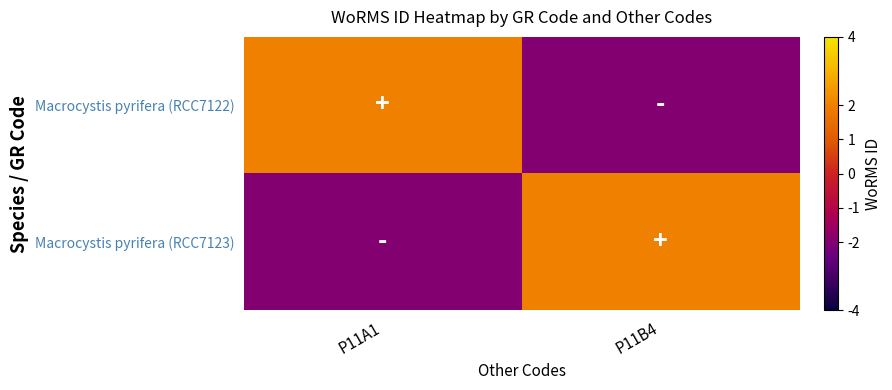

At P11B4, list the series in order from smallest to largest.

Macrocystis pyrifera (RCC7122), Macrocystis pyrifera (RCC7123)